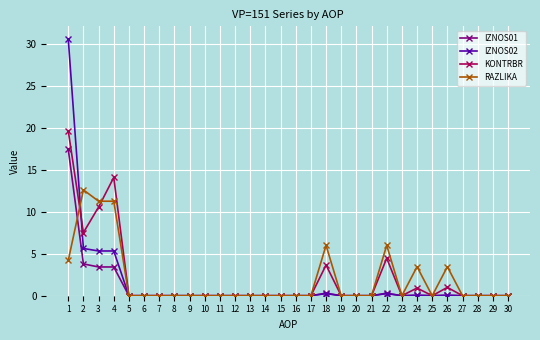

True or false: IZNOS01 has a value of 8.0 at 5.

False